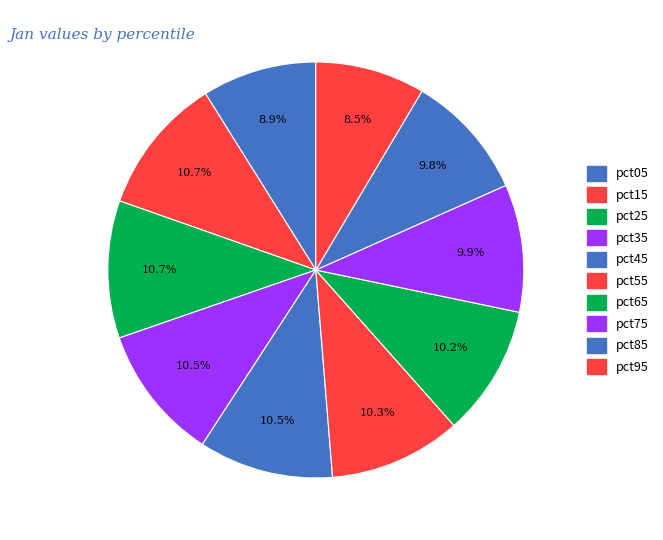

How many segments does this pie chart have?

10